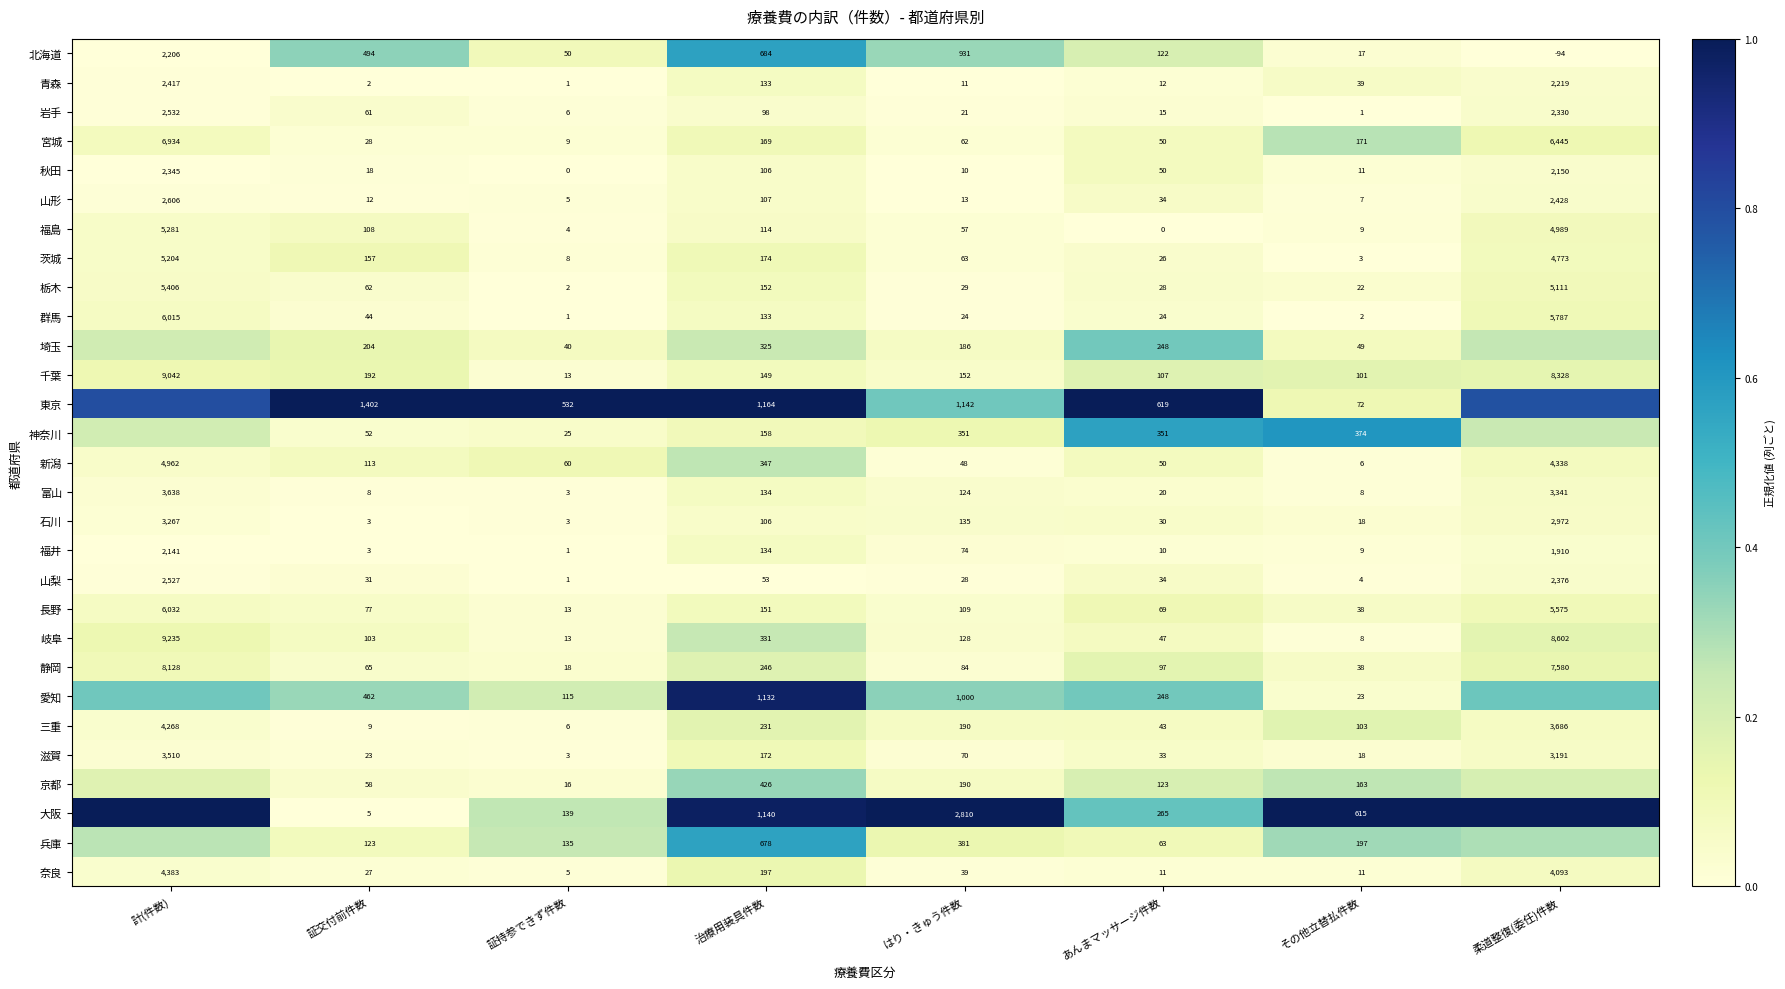

Is the value of 新潟 at 治療用装具件数 greater than the value of 栃木 at はり・きゅう件数?

Yes